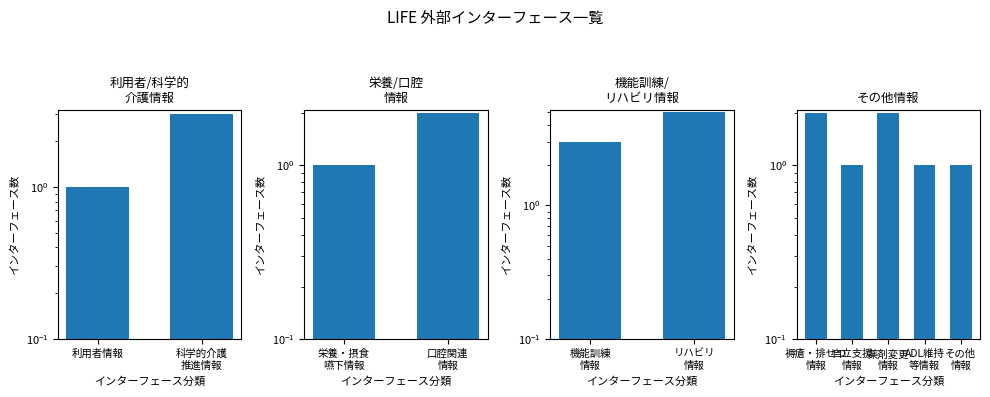

What is the difference between the values at その他 情報 and 薬剤変更 情報?

1